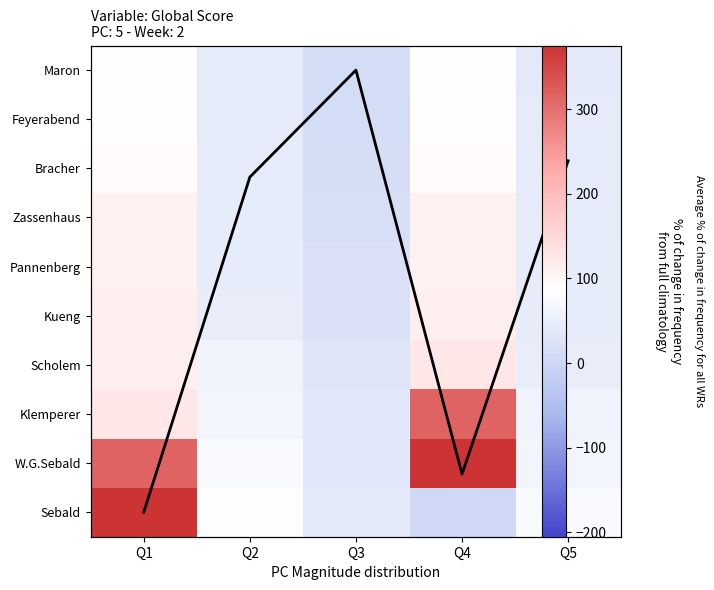

How many values in the Maron series exceed 42?

2